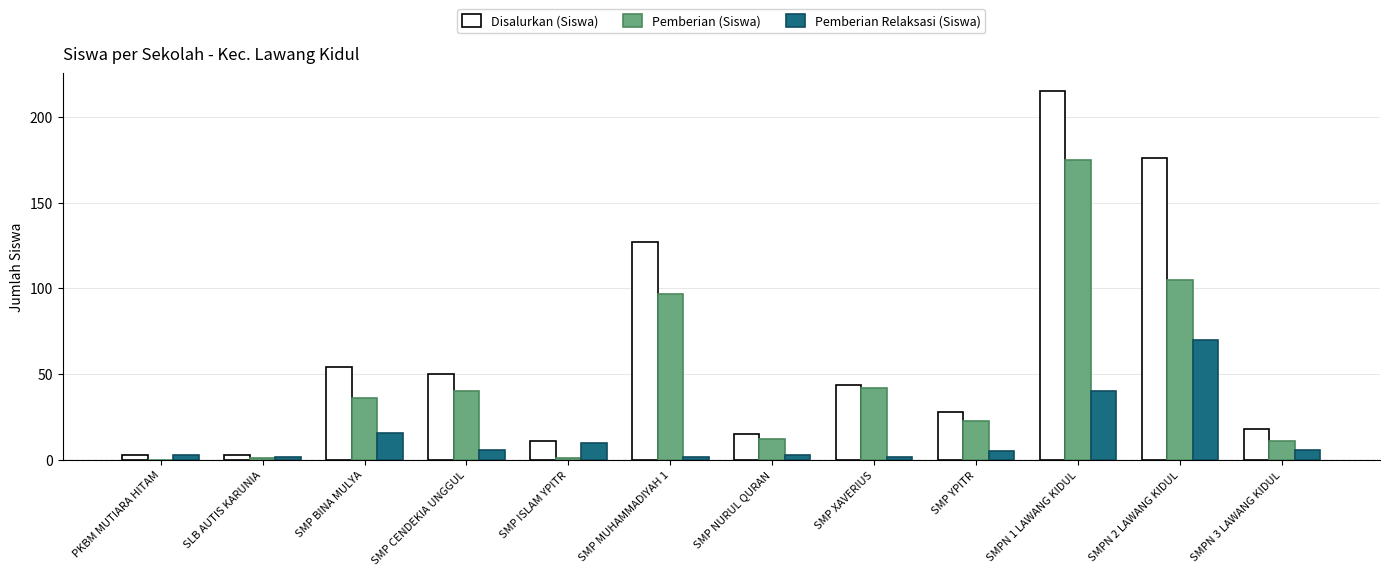

Which series has the largest total across all categories?

Disalurkan (Siswa)